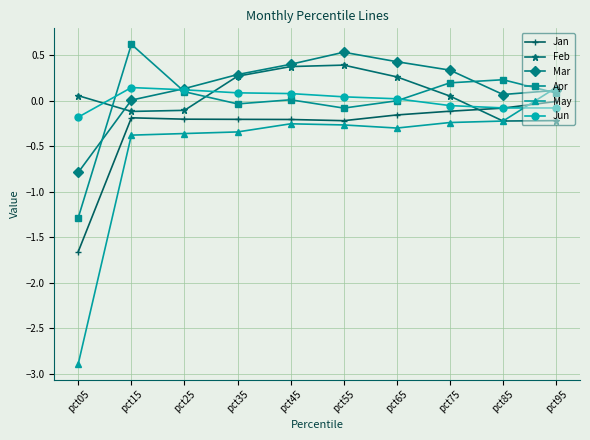

At which category does Mar reach its first local peak?

pct55